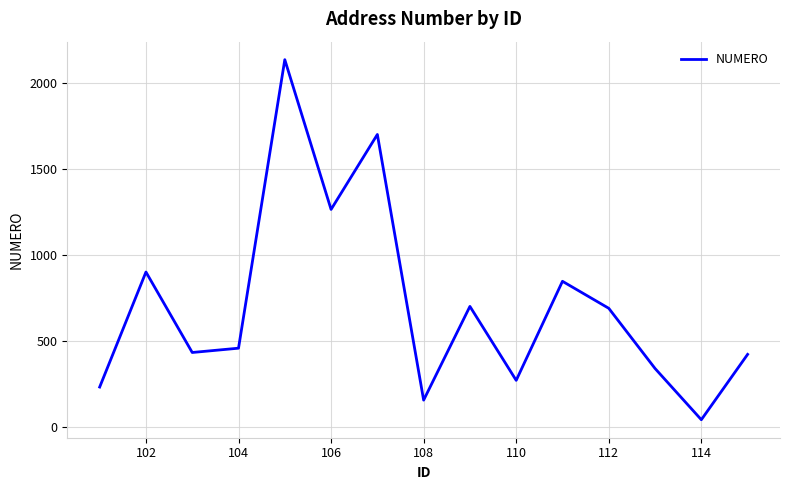

What is the difference between the maximum and minimum values?

2094